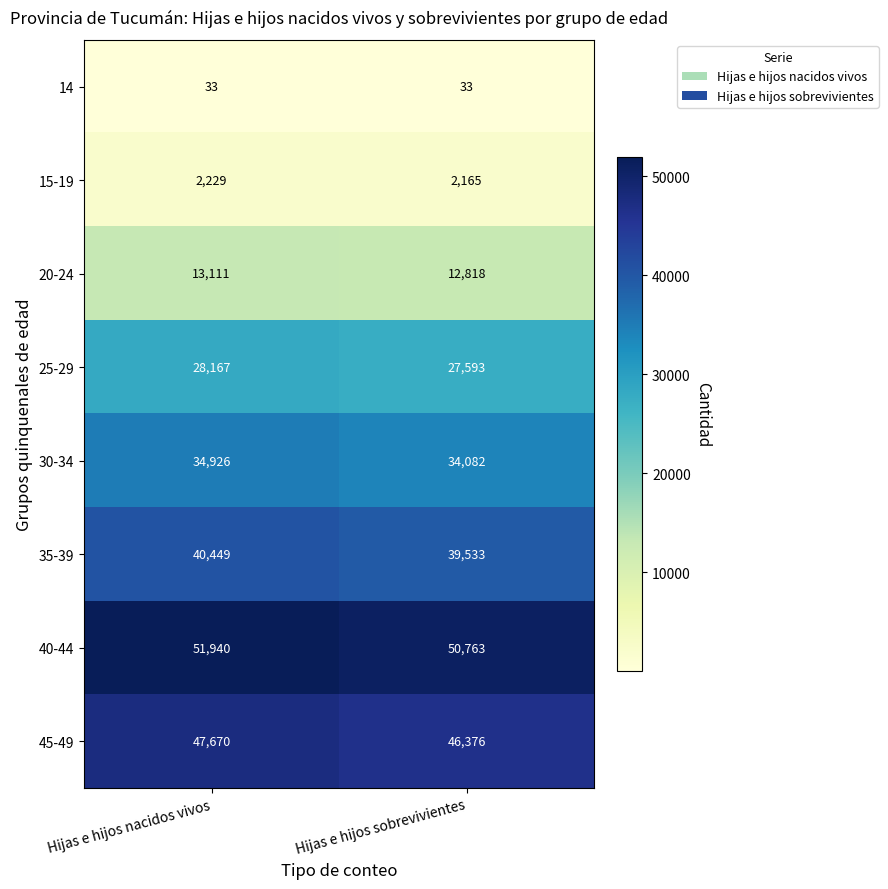

Rank the series at Hijas e hijos sobrevivientes from highest to lowest value.

40-44, 45-49, 35-39, 30-34, 25-29, 20-24, 15-19, 14